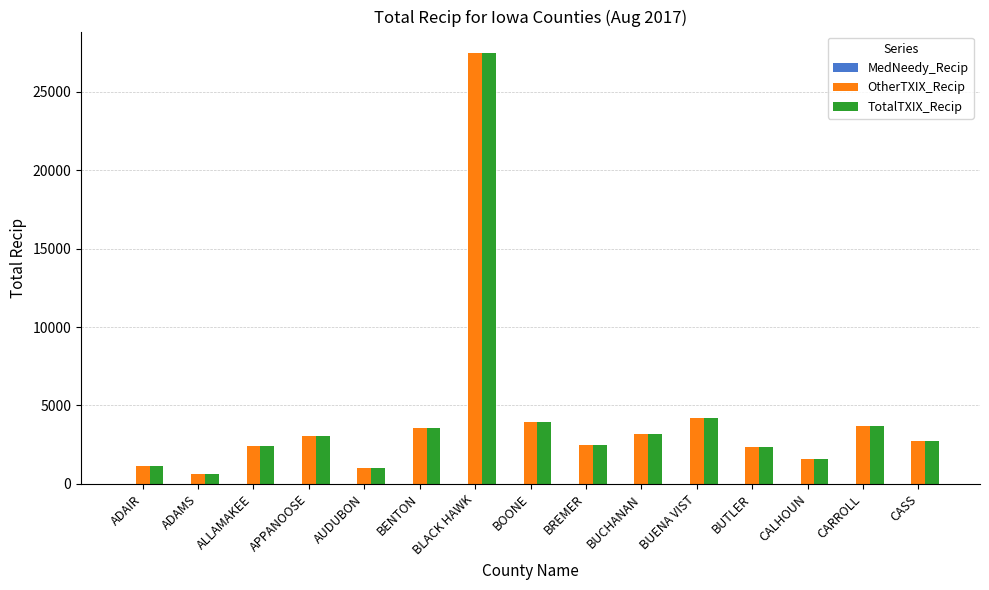

Is the value of OtherTXIX_Recip at ALLAMAKEE greater than the value of TotalTXIX_Recip at APPANOOSE?

No